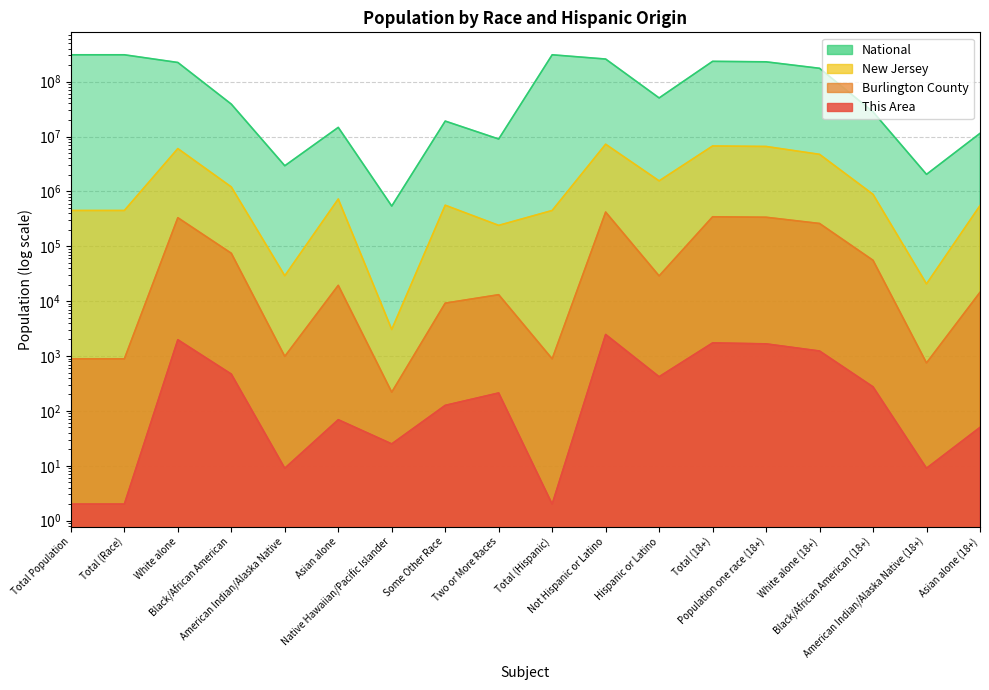

At how many categories does at least one series exceed 53664391?

8